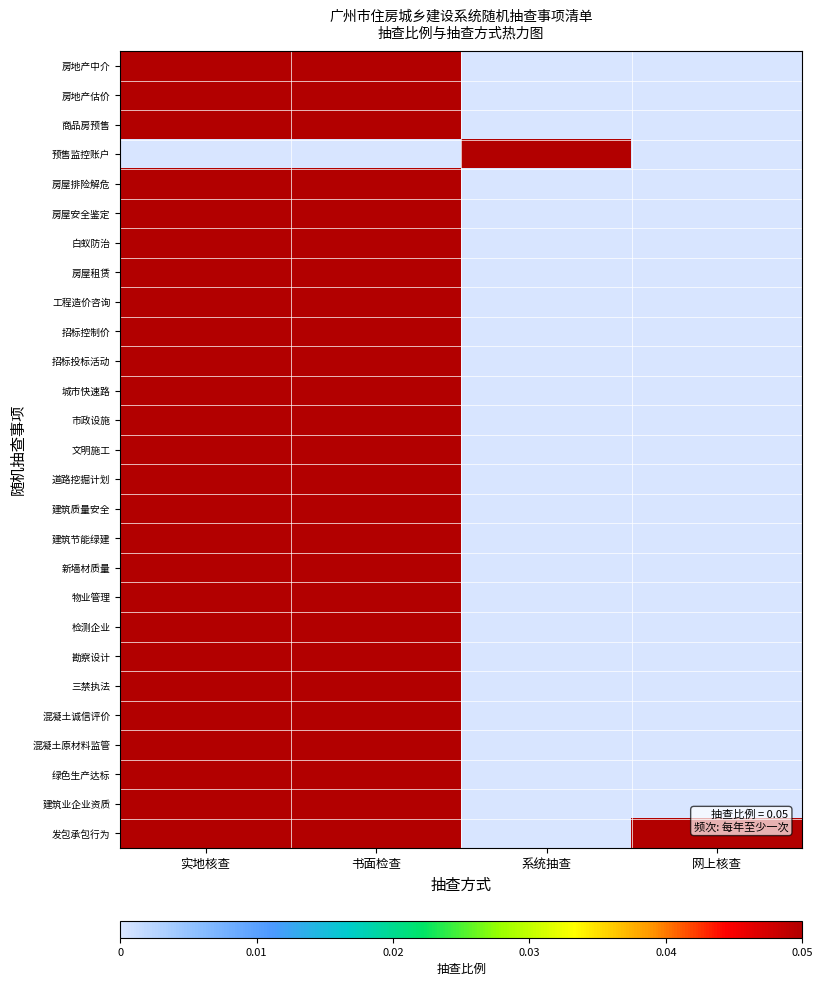

What is the total value across all series at 系统抽查?

0.1